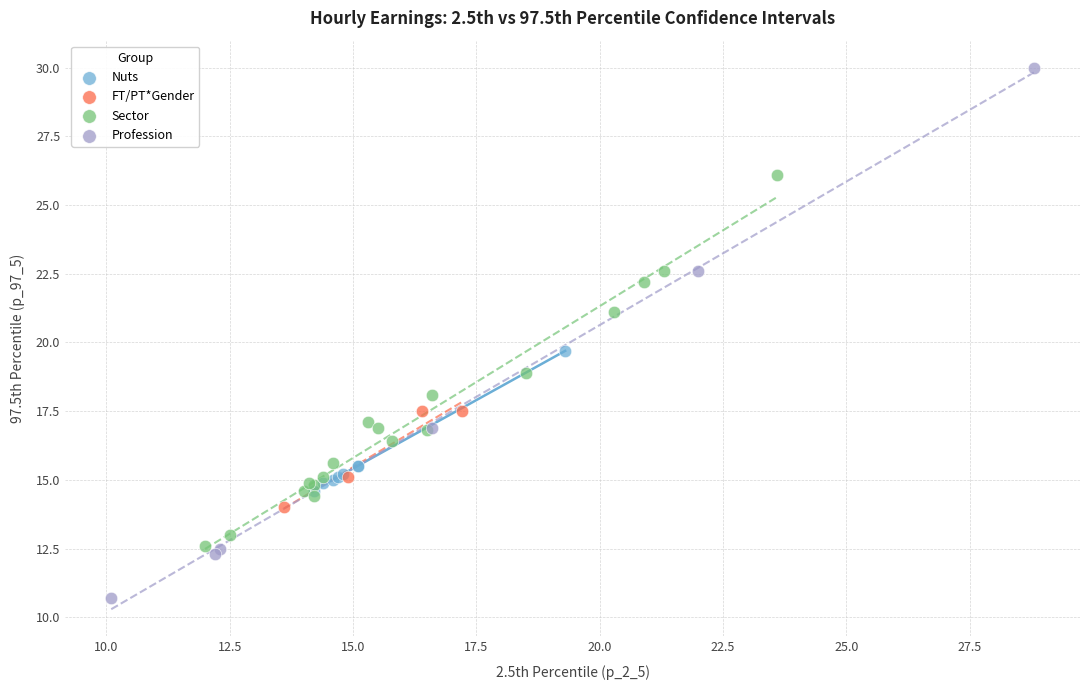

Which series reaches the minimum Y coordinate?

Profession